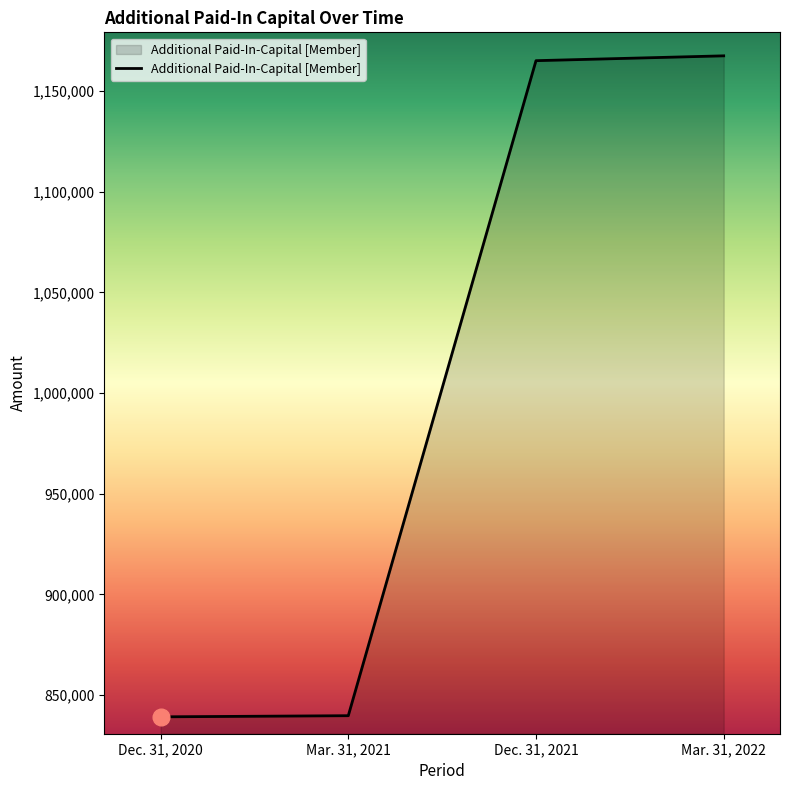

Where is the data nearest to the value 1003358?

Dec. 31, 2021